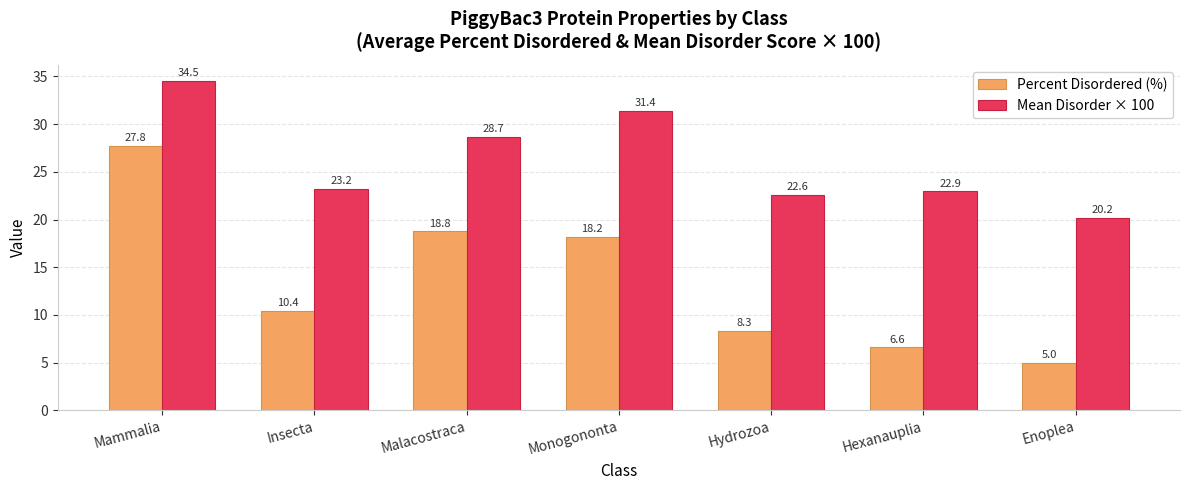

How many categories are shown in the chart?

7